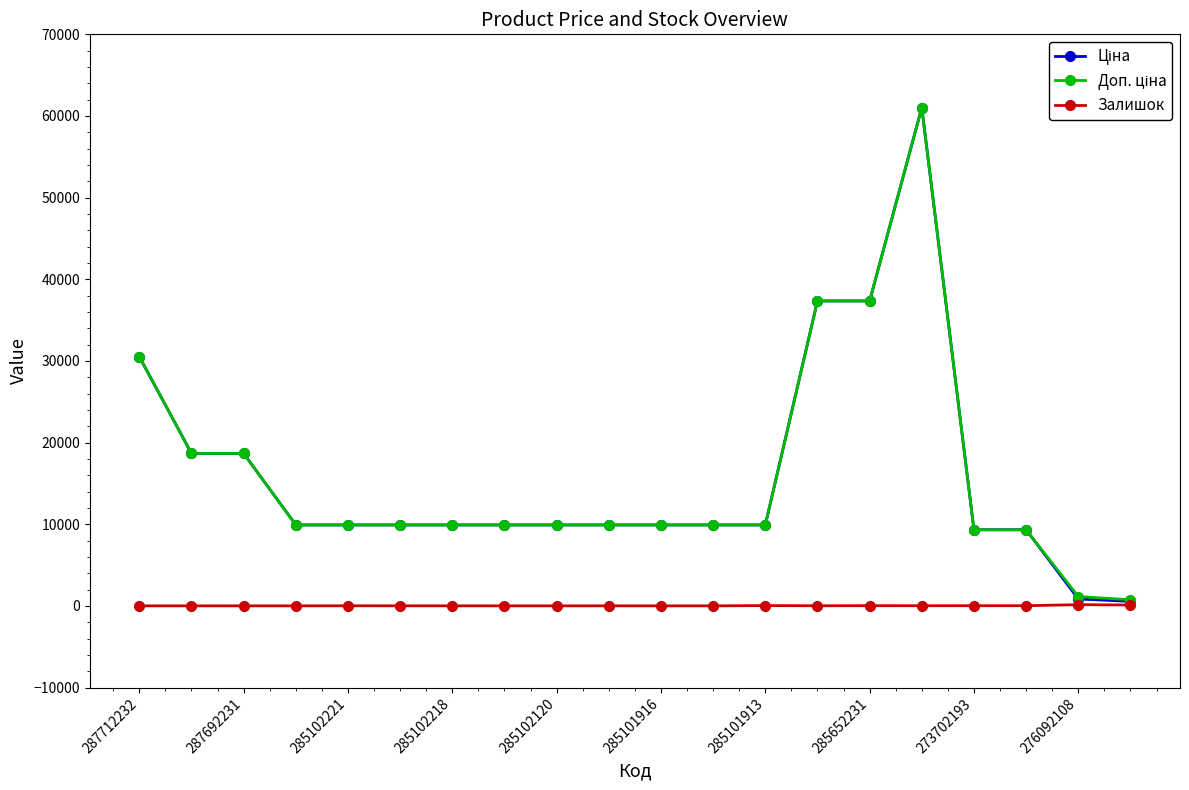

At how many categories does at least one series exceed 20418?

4